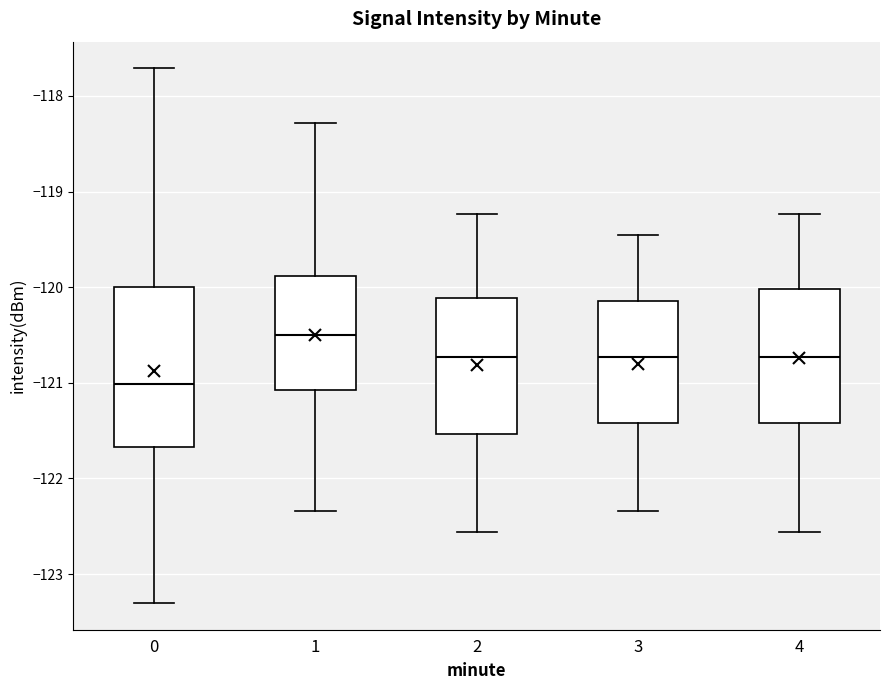

Which box is the tallest, from its lower edge to its upper edge?

0